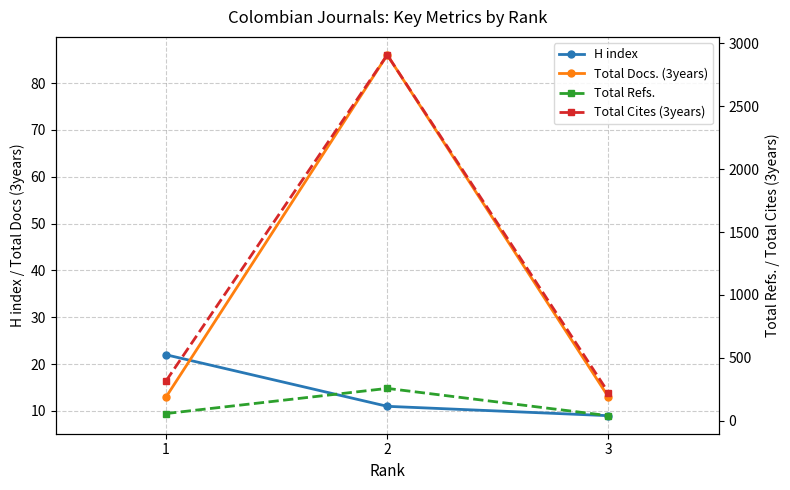

What is the value of the Total Refs. point at the 3rd from the left?

40